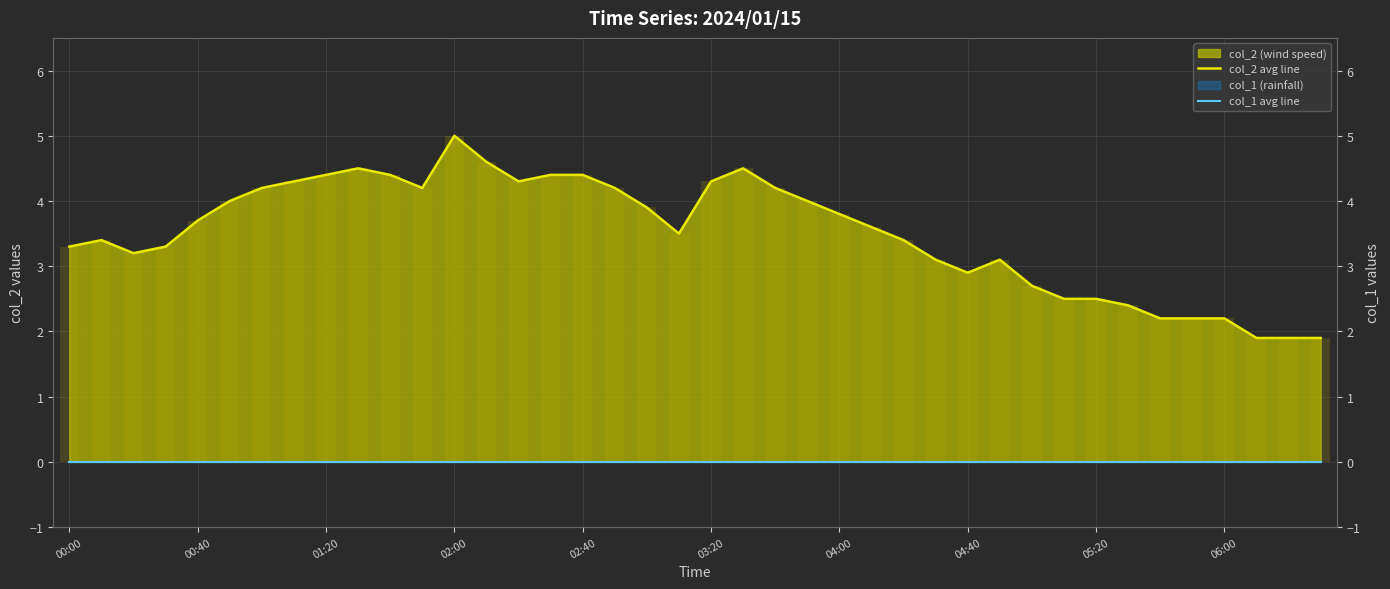

Reading left to right, what are all the values shown in this chart?

col_2 avg line: 3.3	3.4	3.2	3.3	3.7	4.0	4.2	4.3	4.4	4.5	4.4	4.2	5.0	4.6	4.3	4.4	4.4	4.2	3.9	3.5	4.3	4.5	4.2	4.0	3.8	3.6	3.4	3.1	2.9	3.1	2.7	2.5	2.5	2.4	2.2	2.2	2.2	1.9	1.9	1.9
col_1 avg line: 0.0	0.0	0.0	0.0	0.0	0.0	0.0	0.0	0.0	0.0	0.0	0.0	0.0	0.0	0.0	0.0	0.0	0.0	0.0	0.0	0.0	0.0	0.0	0.0	0.0	0.0	0.0	0.0	0.0	0.0	0.0	0.0	0.0	0.0	0.0	0.0	0.0	0.0	0.0	0.0